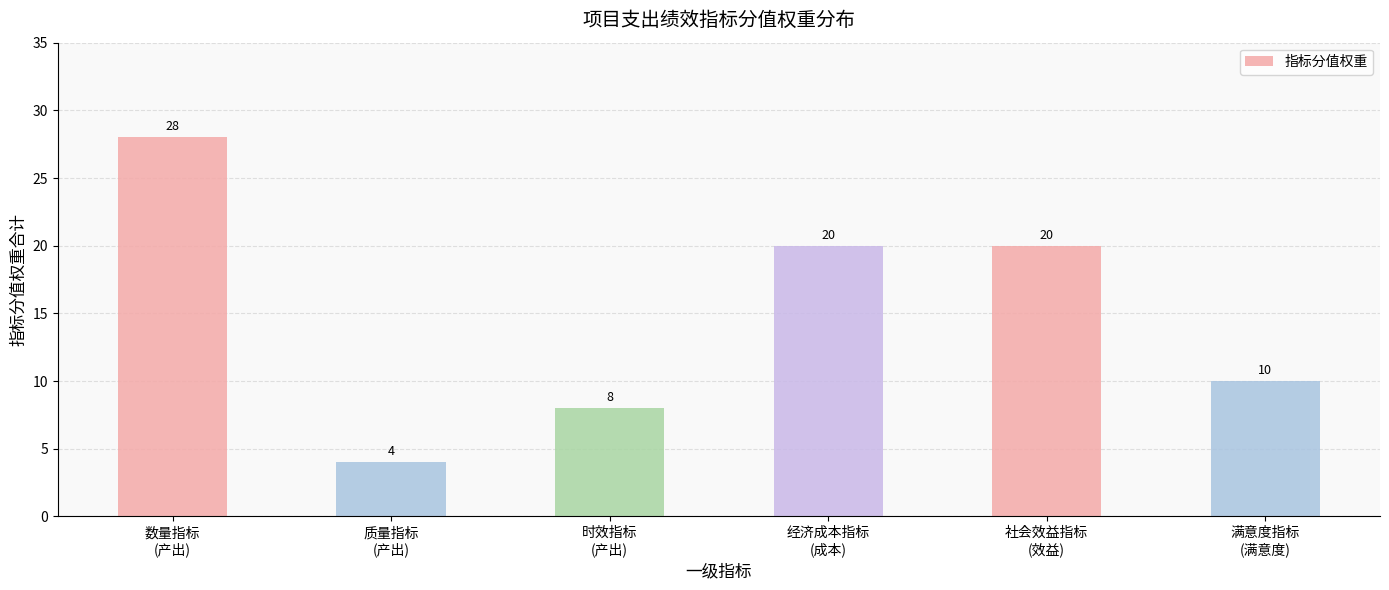

How many bars are there in total?

6